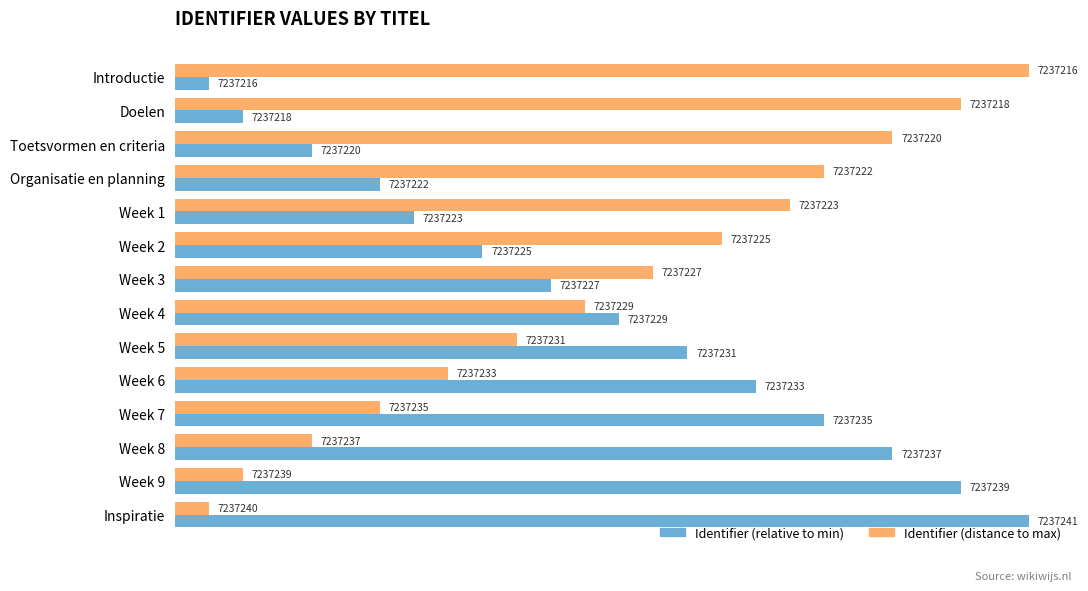

What are all the series names shown in the legend?

Identifier (relative to min), Identifier (distance to max)